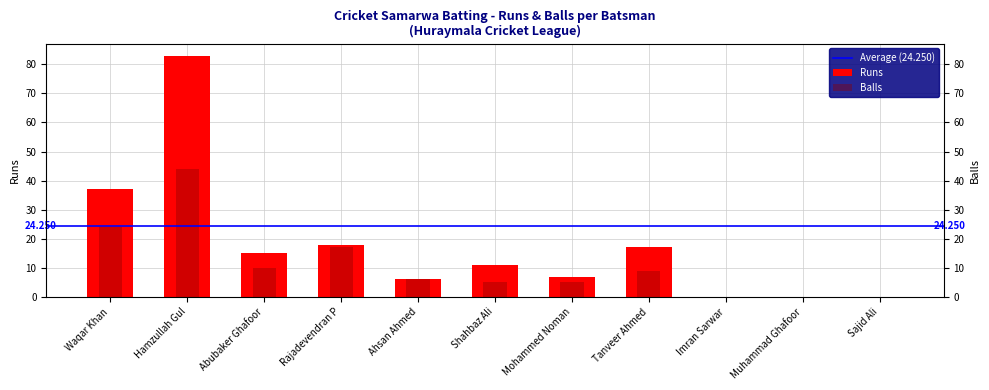

Where does the Balls series first go above 6?

Waqar Khan